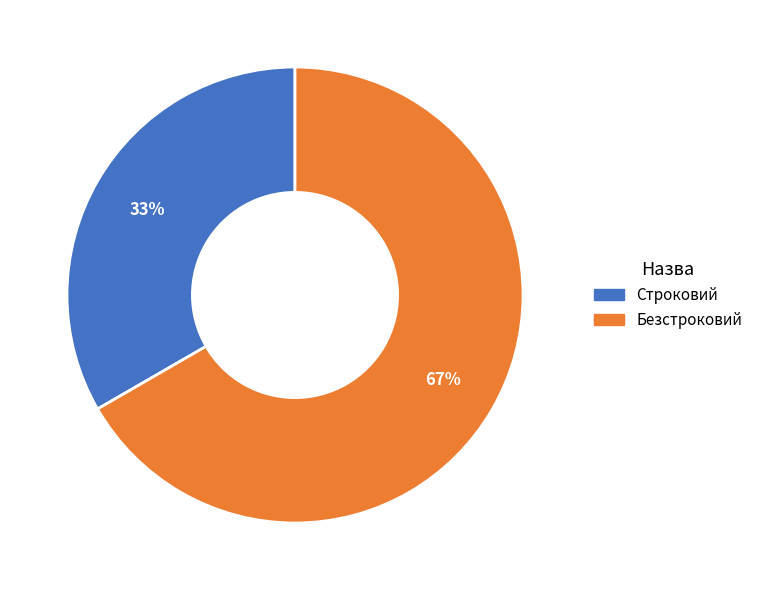

Approximately how many times larger is the value at Безстроковий compared to Строковий?

2.0